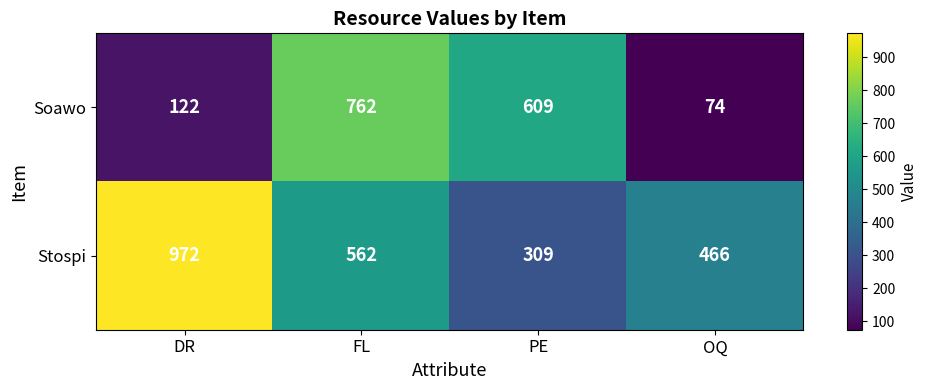

List the series in order of their peak value, lowest first.

Soawo, Stospi